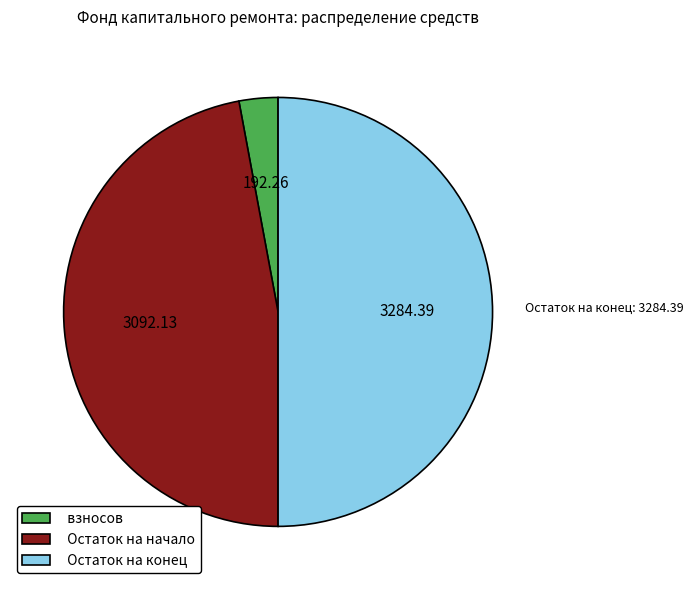

Do Остаток на конец and Остаток на начало together represent more than half of the pie?

Yes